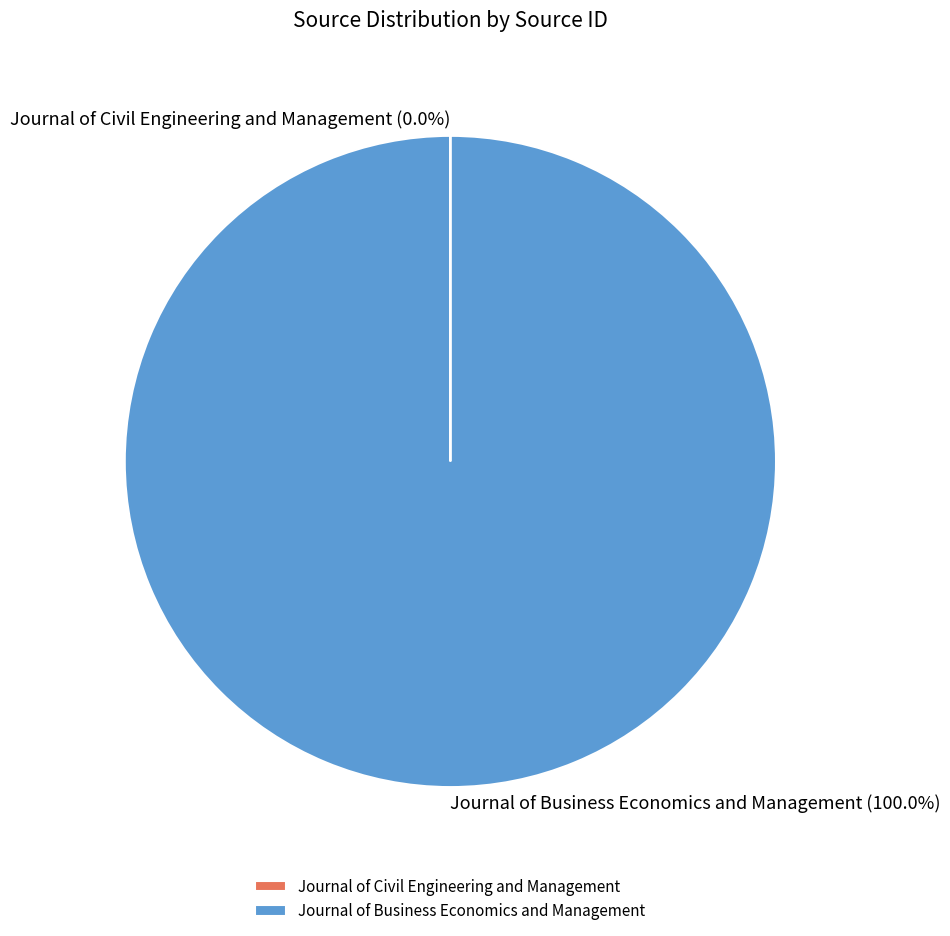

Is it true that Journal of Business Economics and Management is 100% of the pie?

True